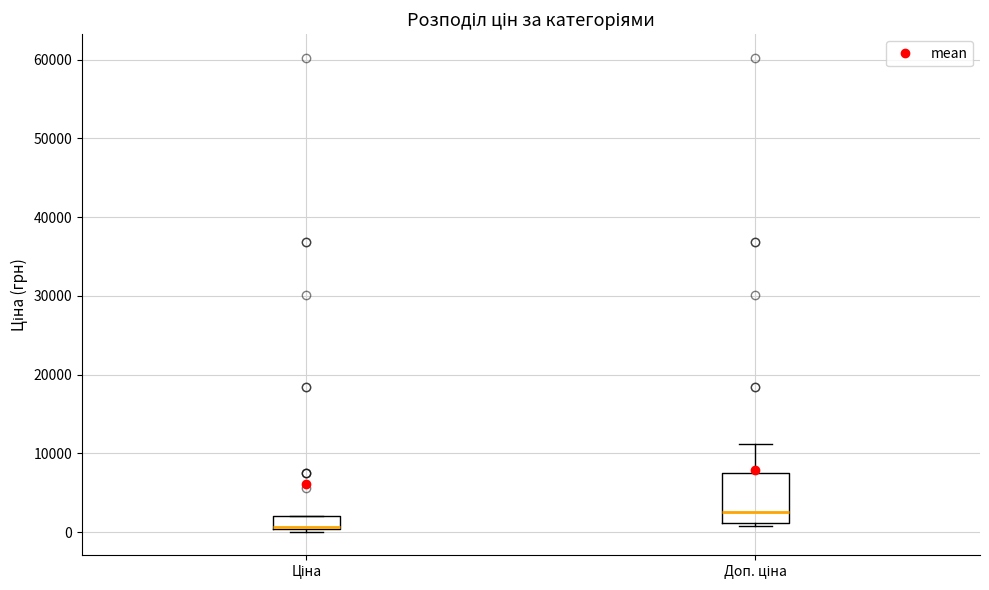

Comparing the boxes themselves (not the whiskers), which one is the tallest?

Доп. ціна